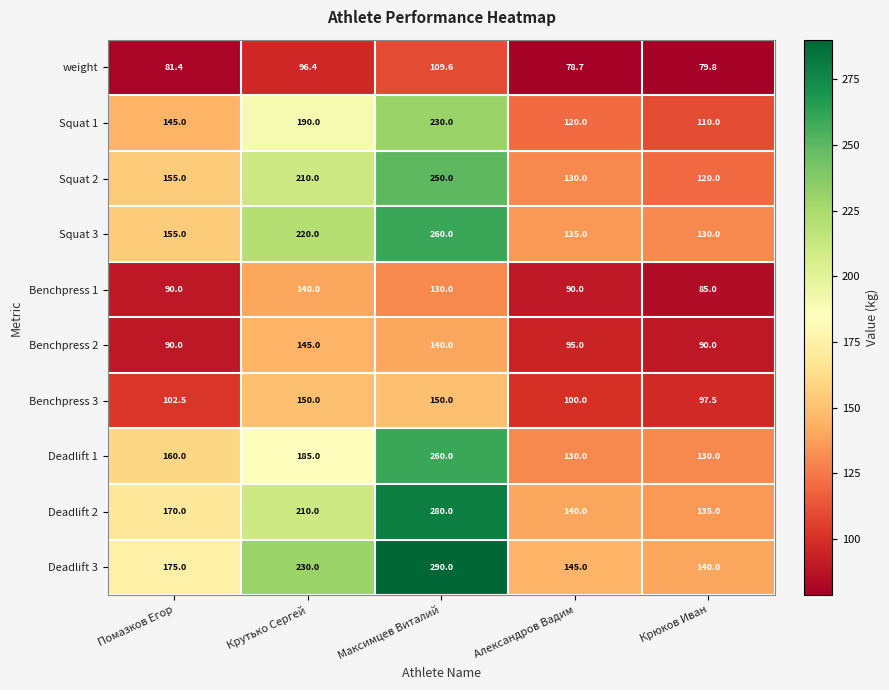

What is the average value of the Squat 2 series?

173.0